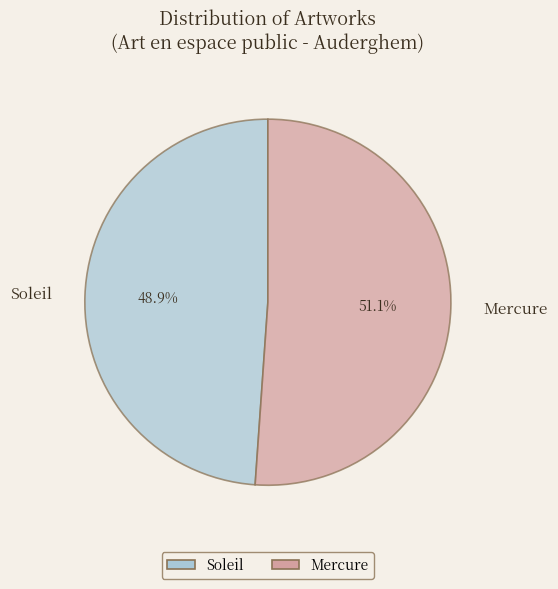

Is the sum of Soleil and Mercure greater than half?

Yes